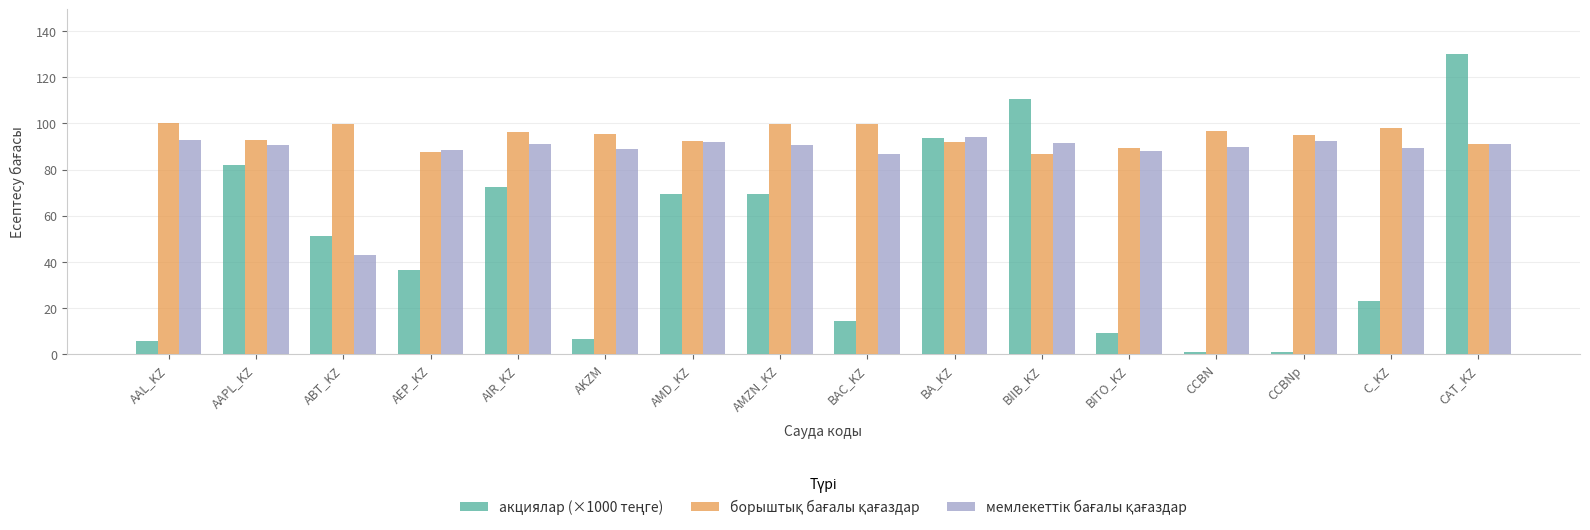

What is the difference between the highest and lowest values at ABT_KZ?

56.8